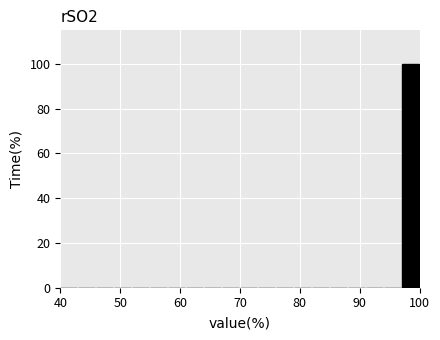

Read against the x-axis, roughly where is the centre of the tallest bar?

98